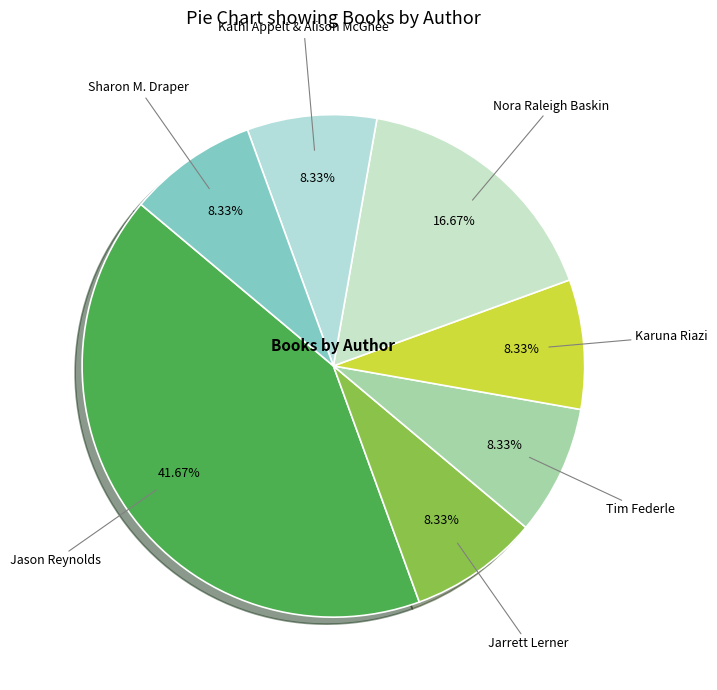

Approximately how many times larger is the value at Karuna Riazi compared to Nora Raleigh Baskin?

0.5